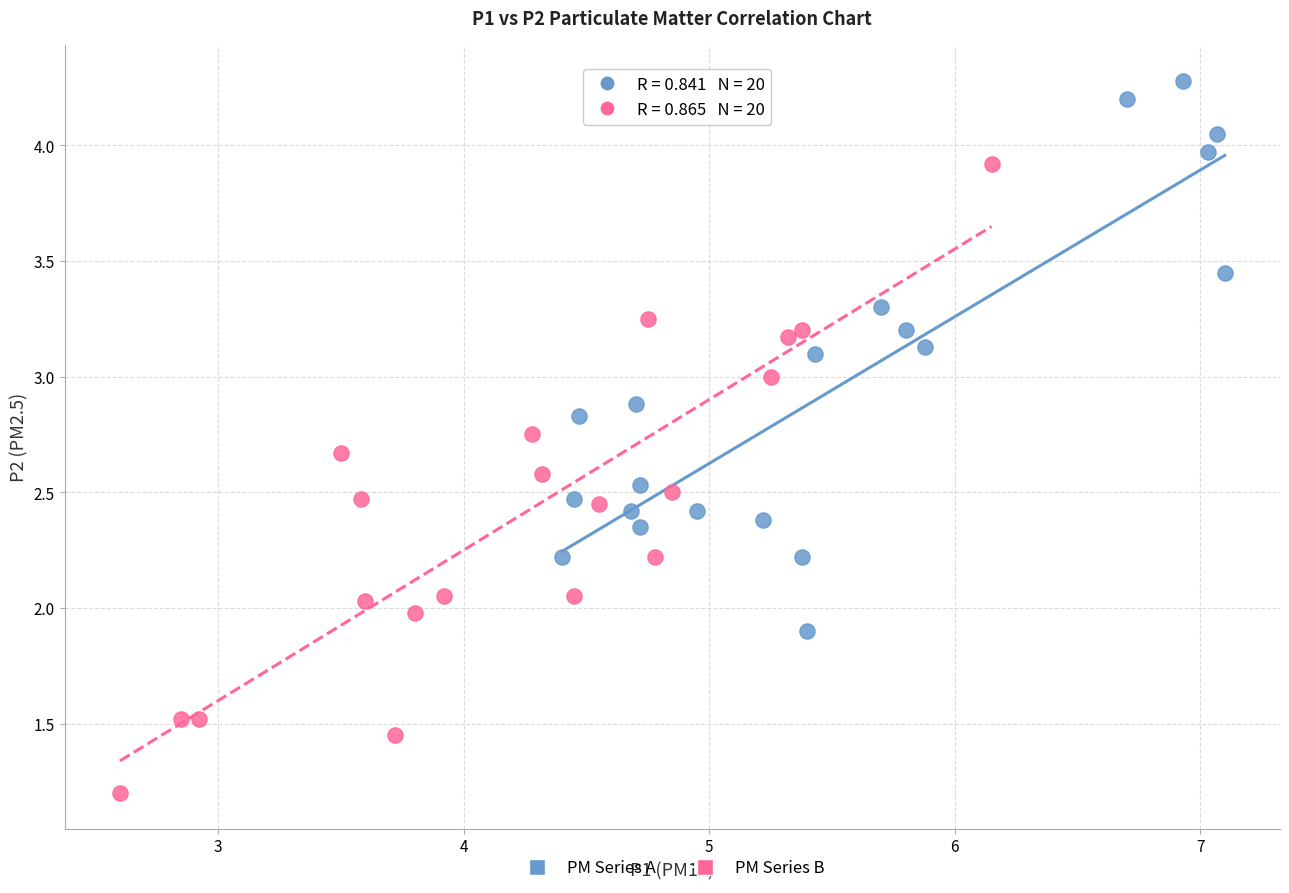

Which series reaches the maximum Y coordinate?

PM Series A